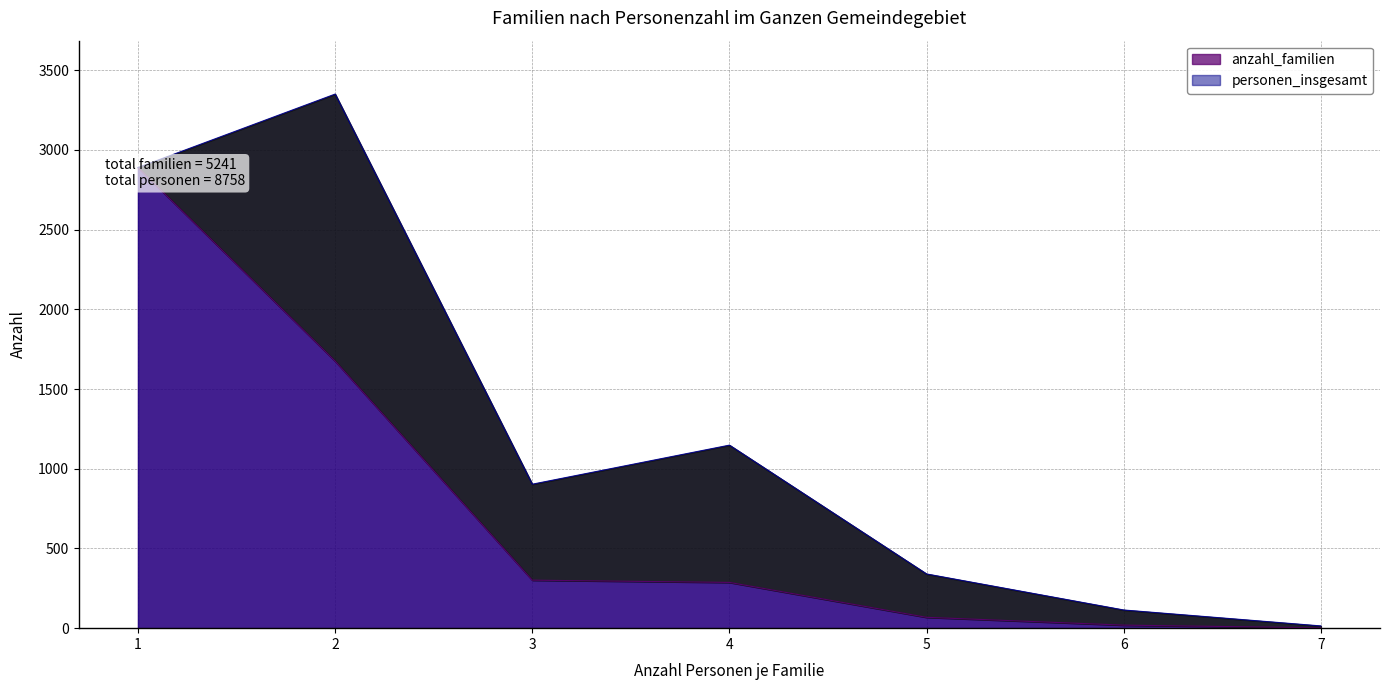

How many distinct data groups are displayed?

2